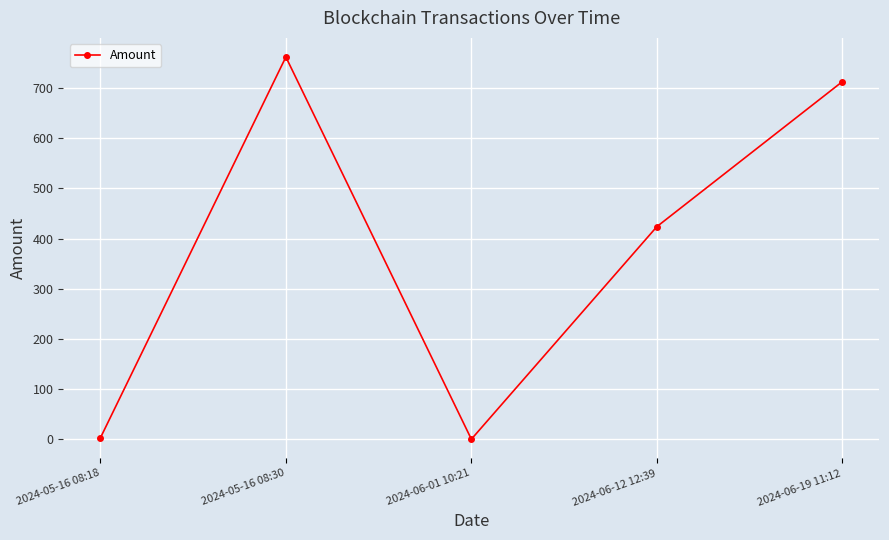

What is the difference between the second highest and second lowest values?

710.2